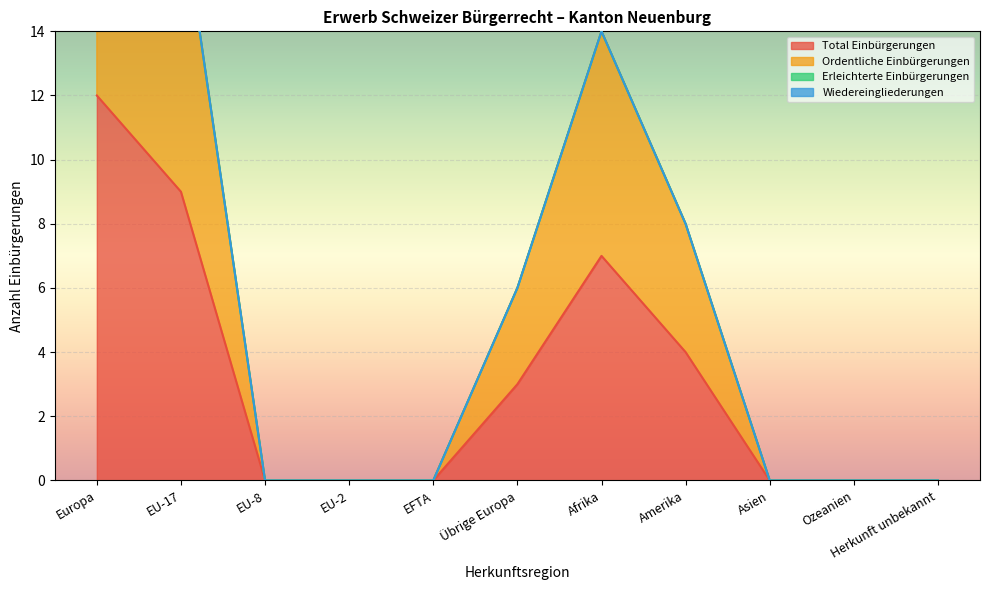

True or false: Total Einbürgerungen has more than 2 points higher than both neighbors.

False